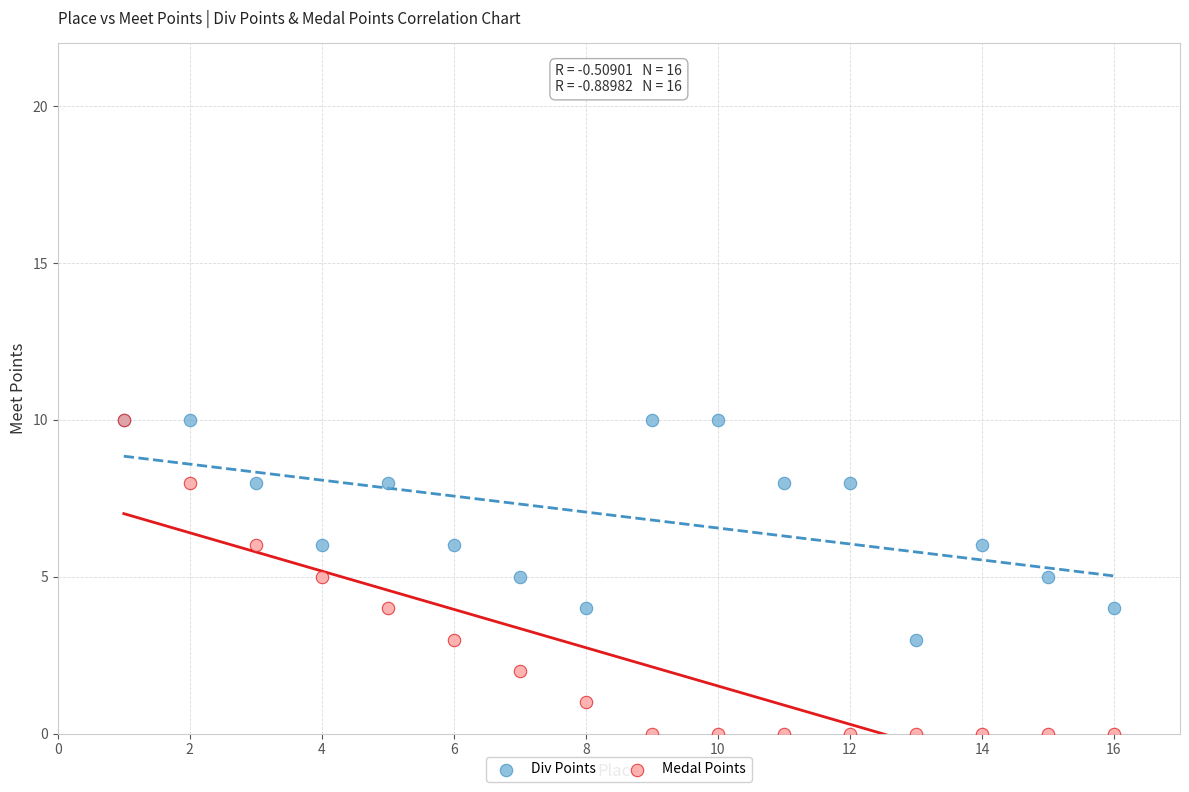

Which series has the largest Y range (max minus min)?

Medal Points